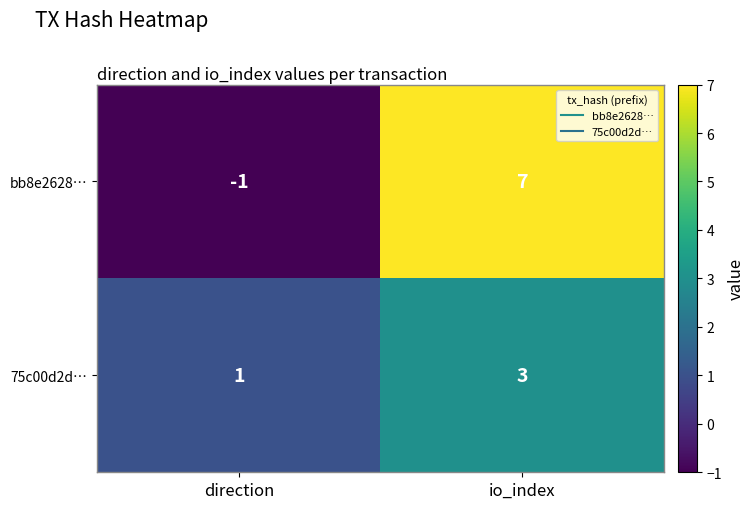

Read the bb8e2628… value at io_index.

7